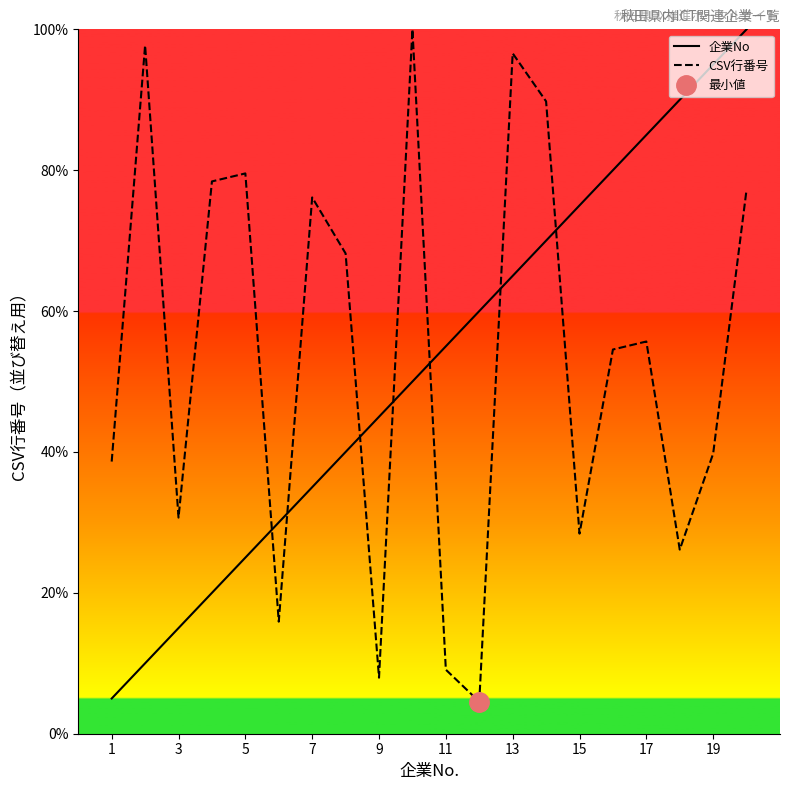

Does the chart have visible grid lines?

No